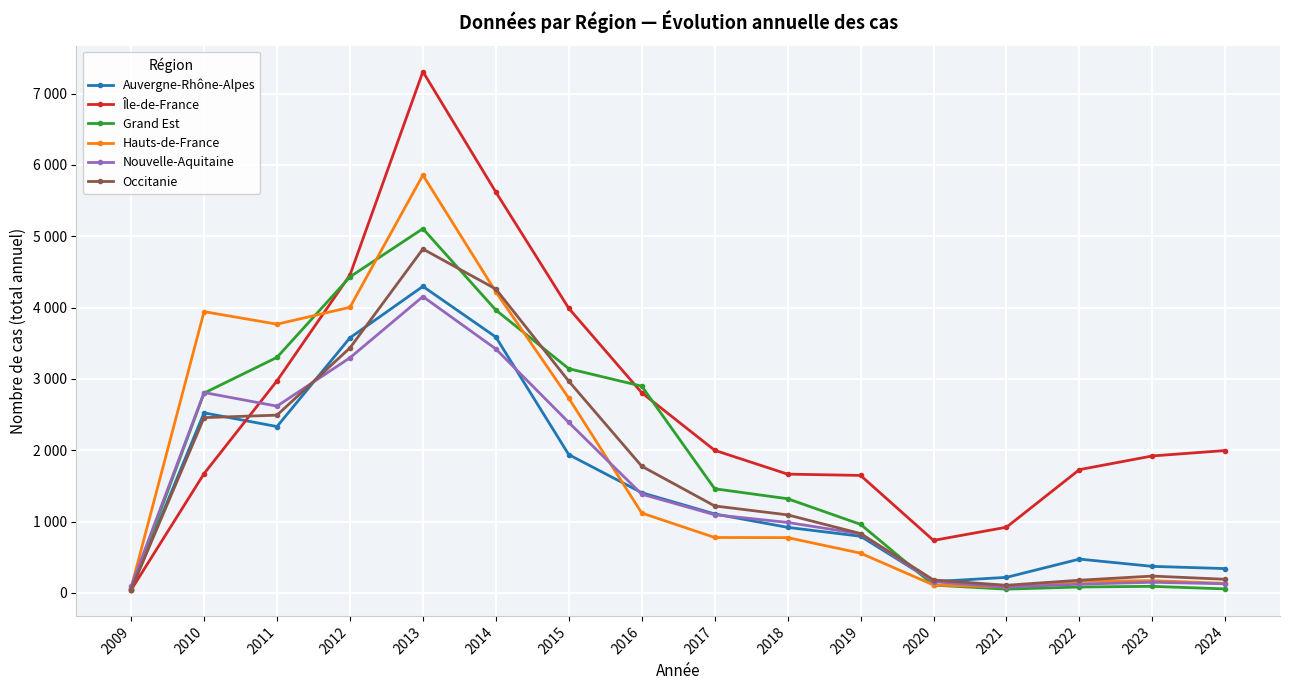

What is the minimum value for Auvergne-Rhône-Alpes?

48